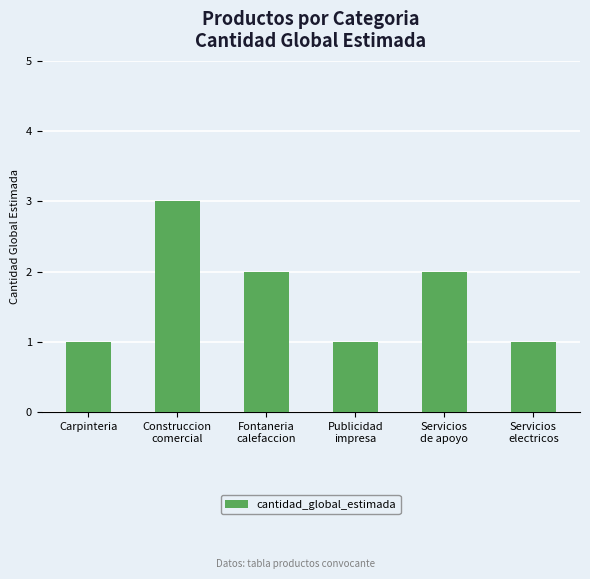

Reading left to right, extract all data points from this chart.

Carpinteria=1	Construccion
comercial=3	Fontaneria
calefaccion=2	Publicidad
impresa=1	Servicios
de apoyo=2	Servicios
electricos=1